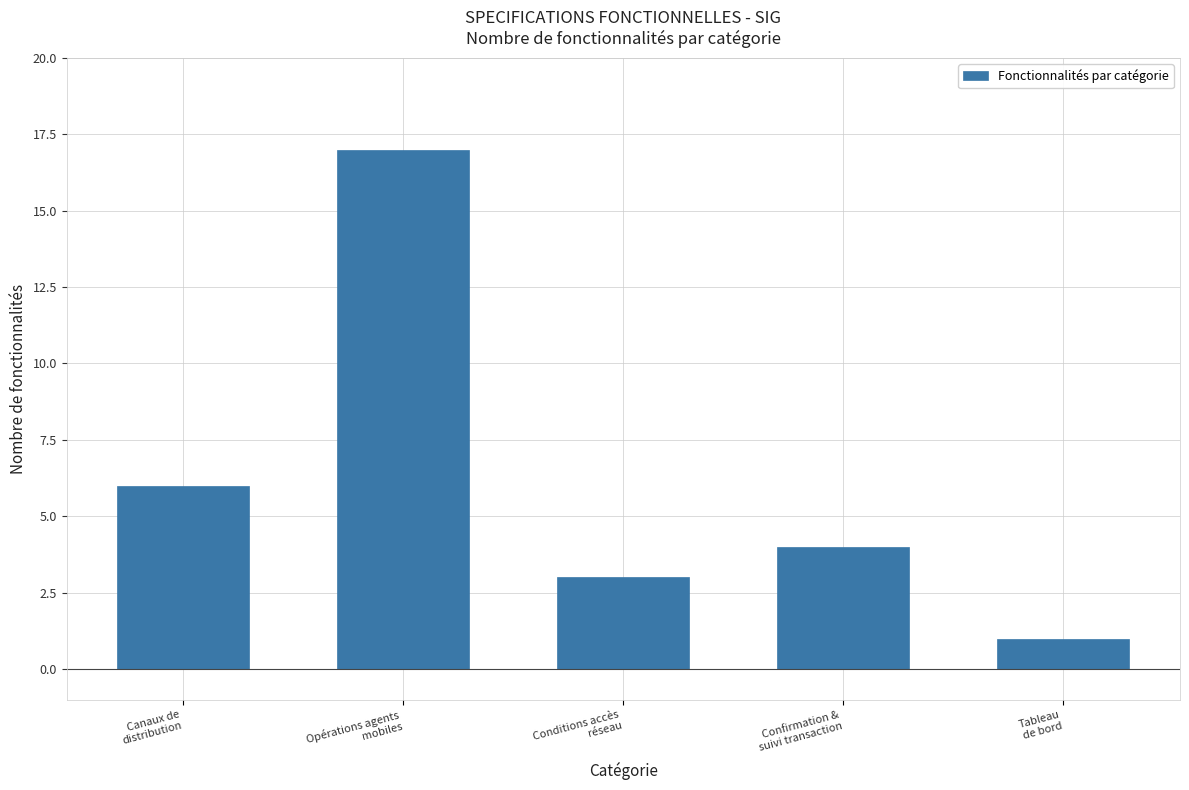

What is the value of the 1st bar from the left?

6